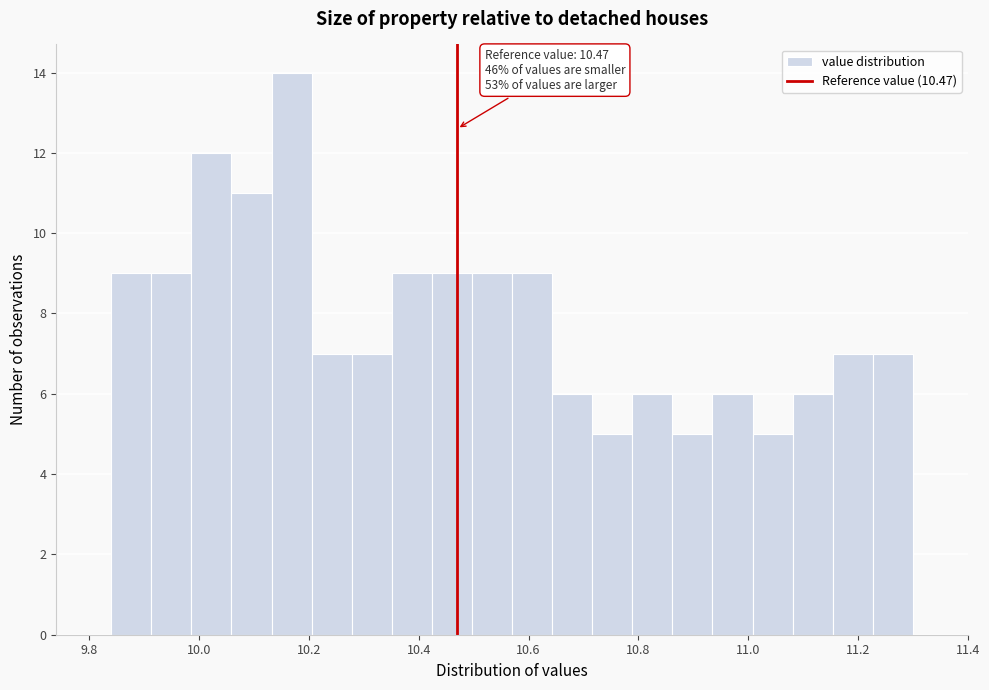

Read against the x-axis, roughly where is the centre of the tallest bar?

10.16